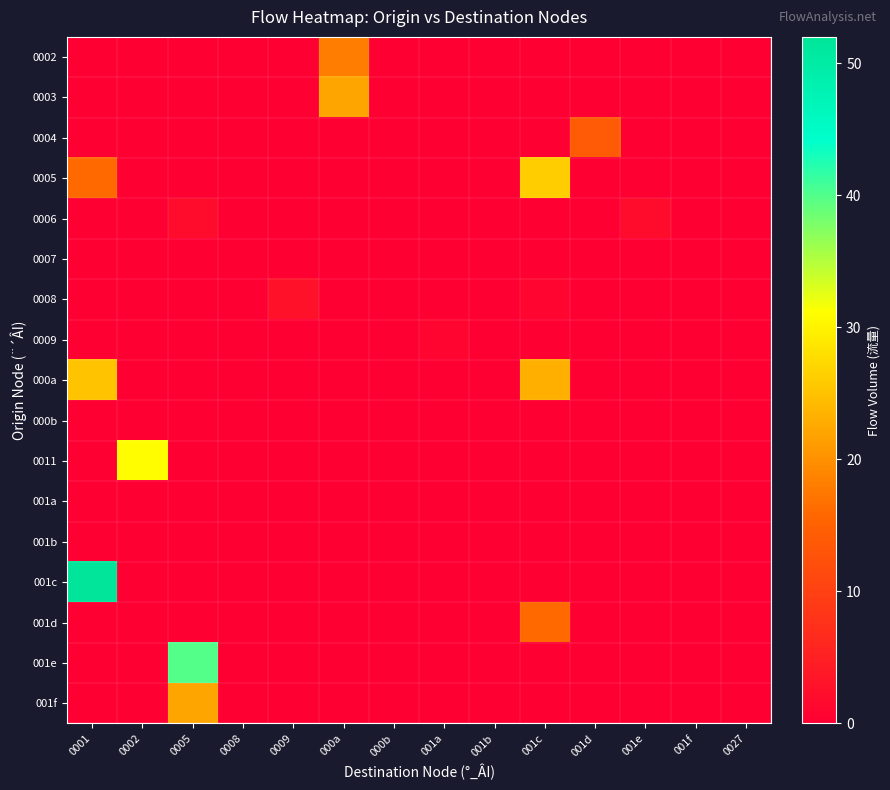

At which category is the sum across all series the highest?

0001